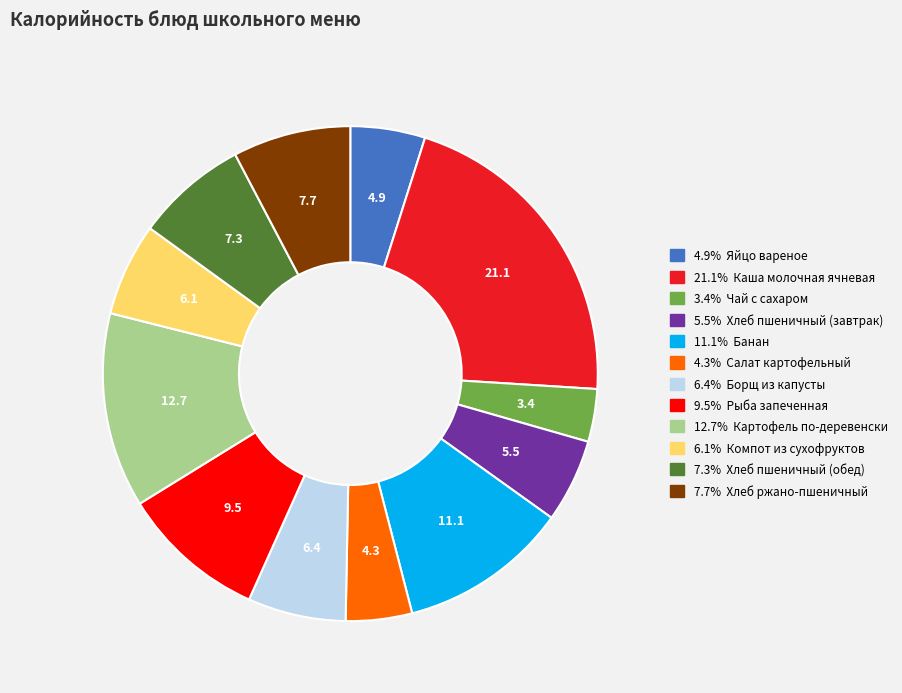

Is there a majority slice in this chart?

No